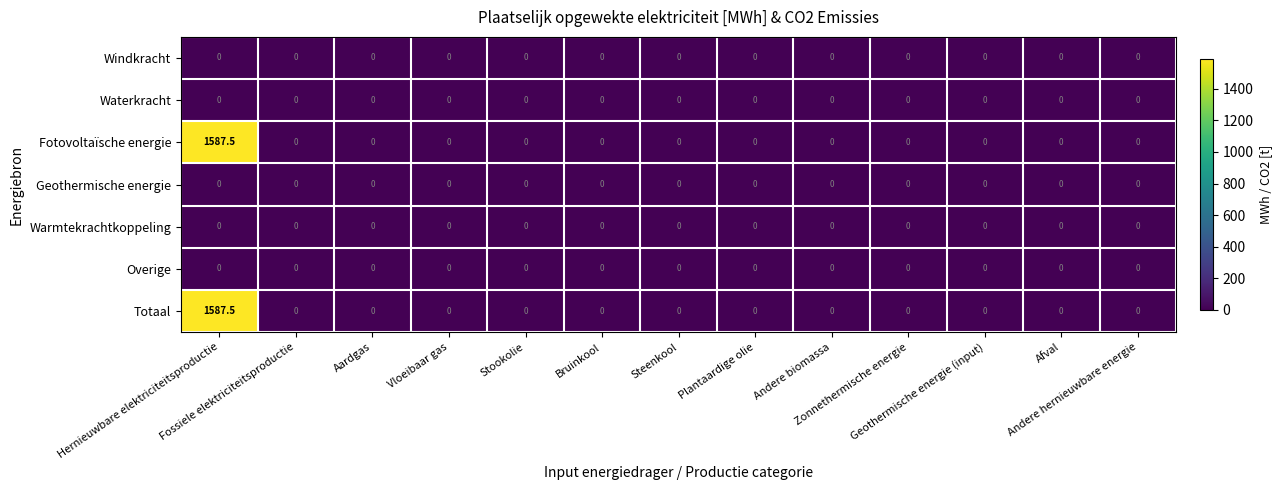

At which category is the sum across all series the highest?

Hernieuwbare elektriciteitsproductie